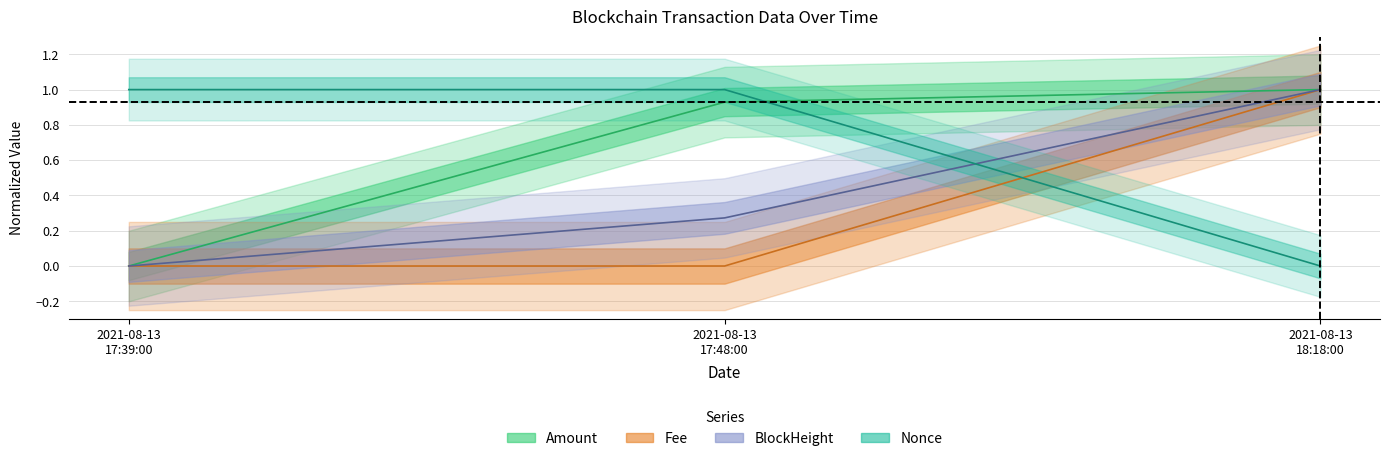

How many values in Amount are above zero?

2